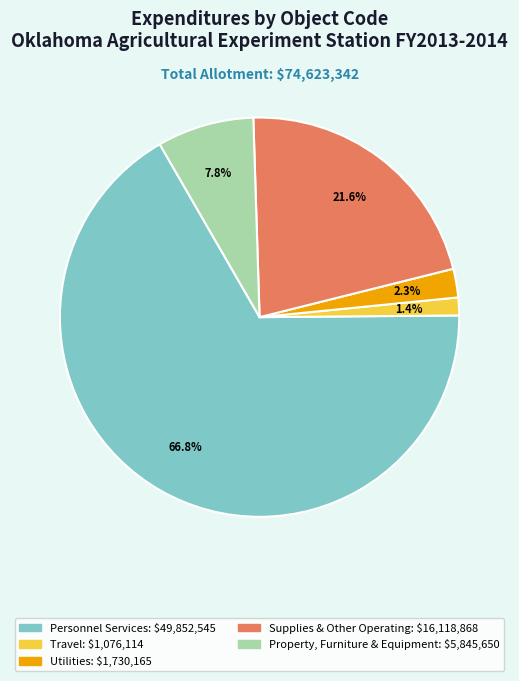

Is there any slice that represents more than half of the pie?

Yes